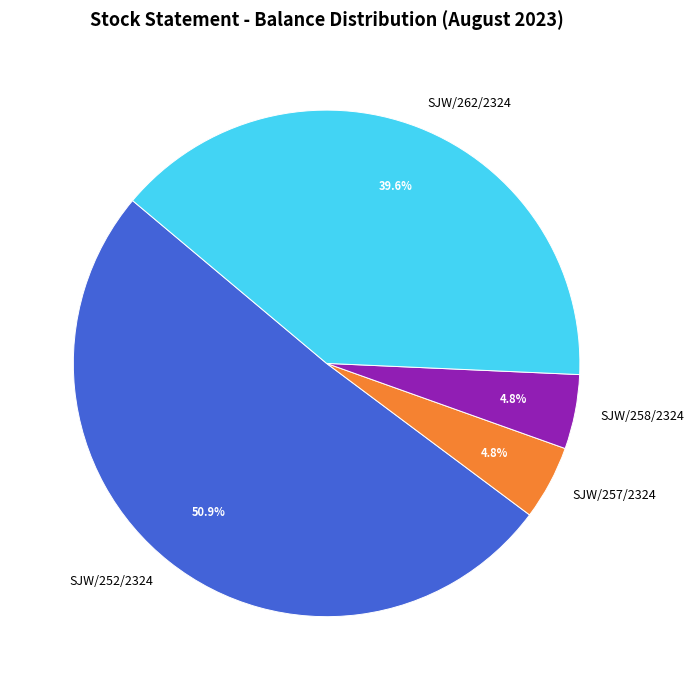

Which slice is the largest?

SJW/252/2324